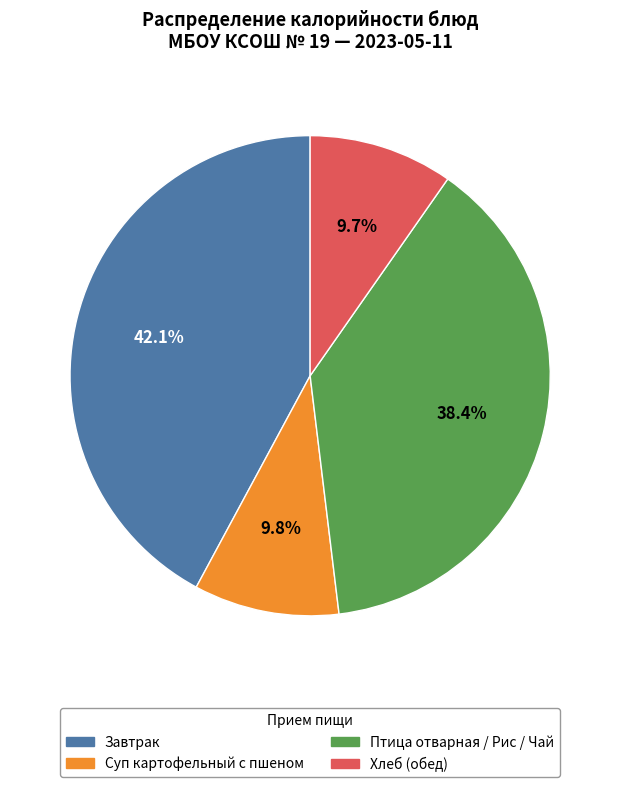

Is there any slice that represents more than half of the pie?

No